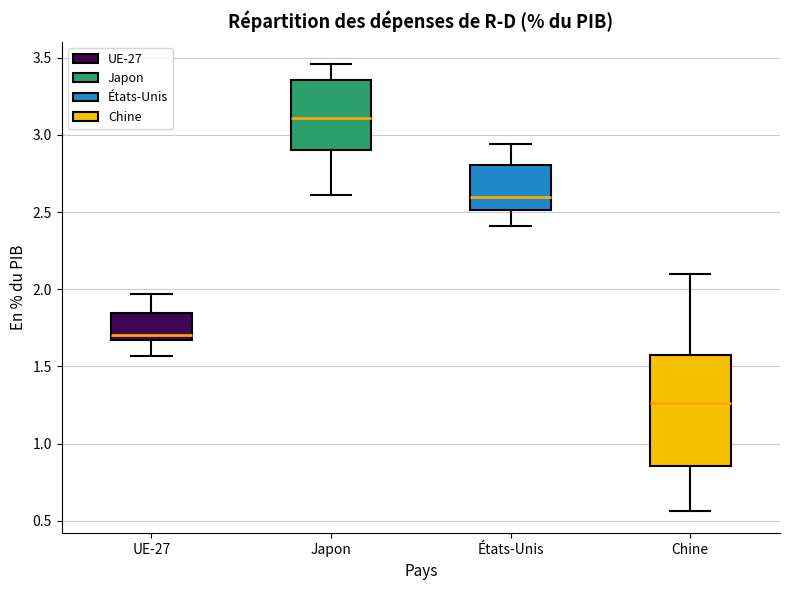

Which box's median line is the highest?

Japon